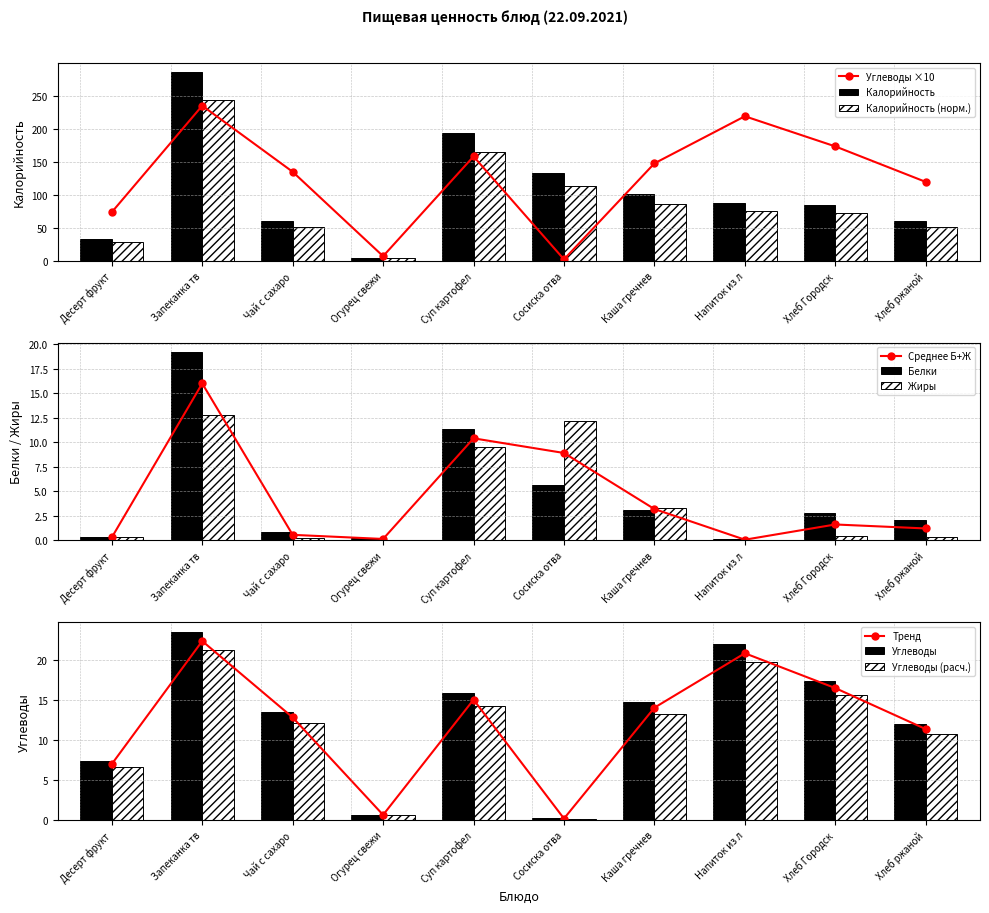

At which label is Белки closest to 9?

Суп картофел